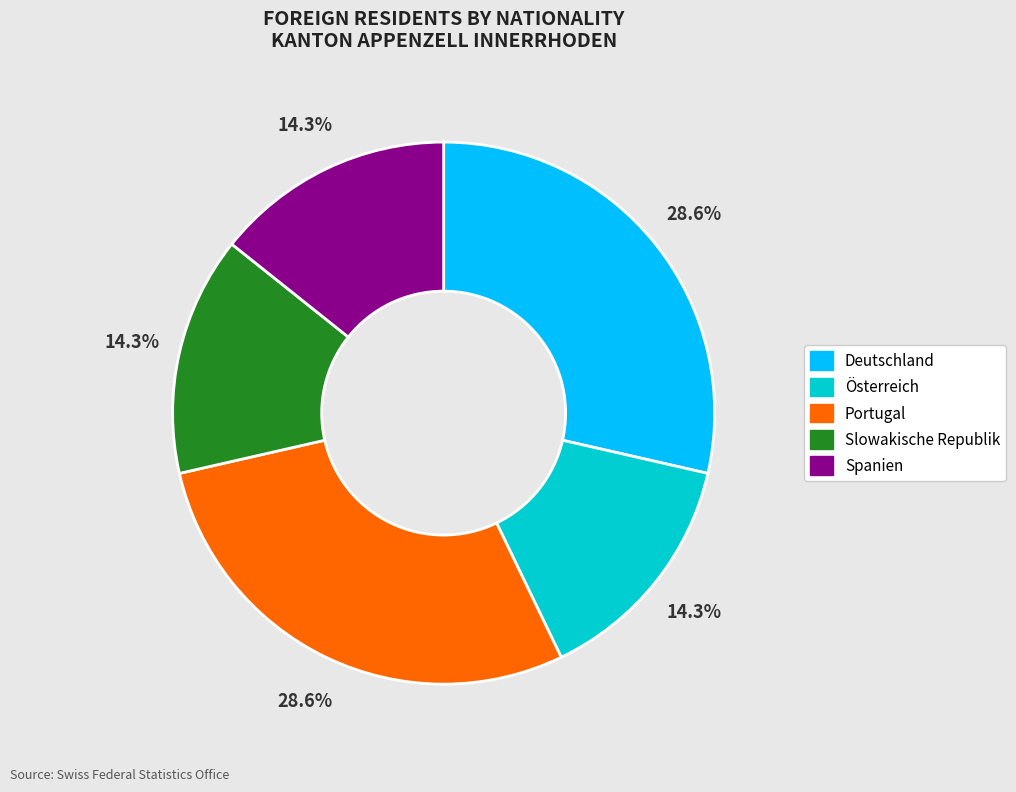

Is Slowakische Republik the majority of the pie?

No